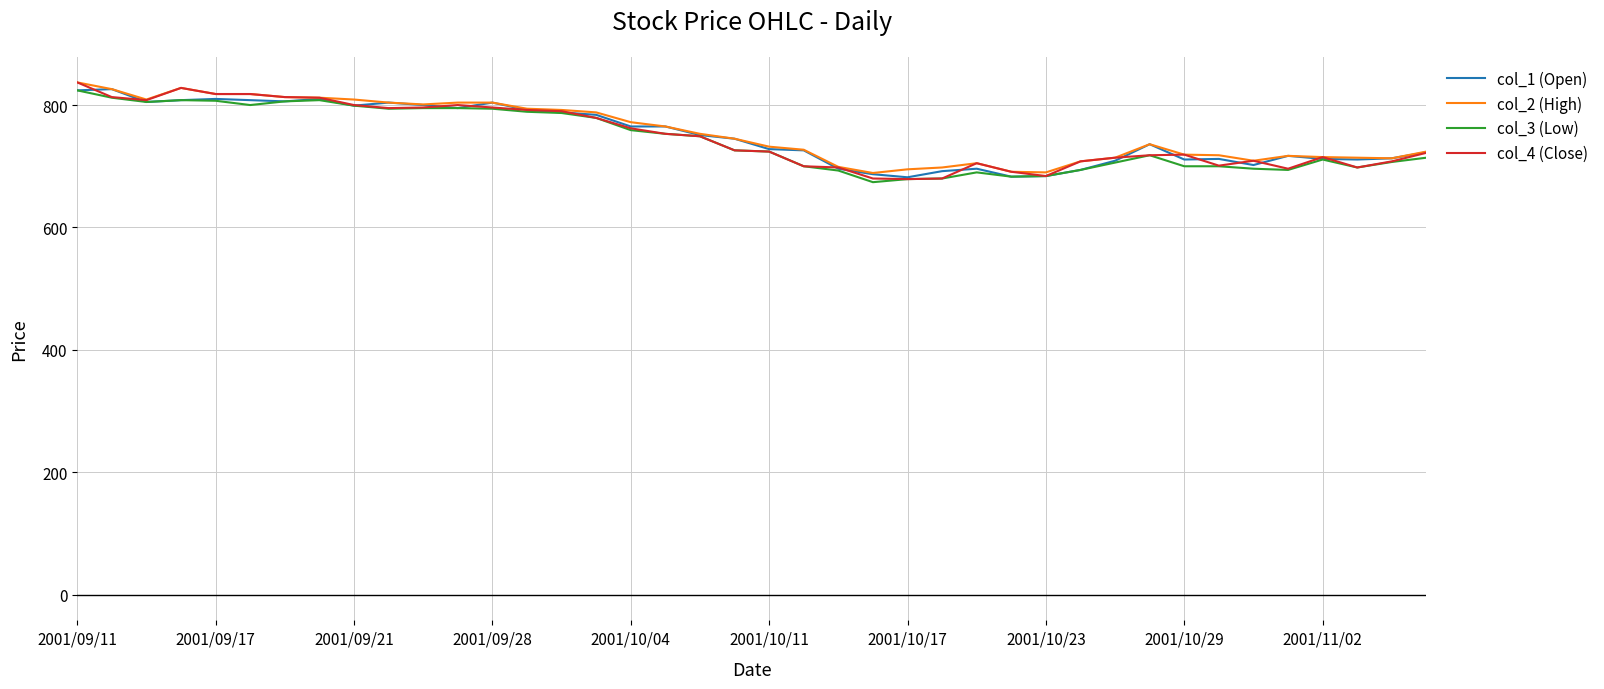

What is the minimum value shown in the chart?

674